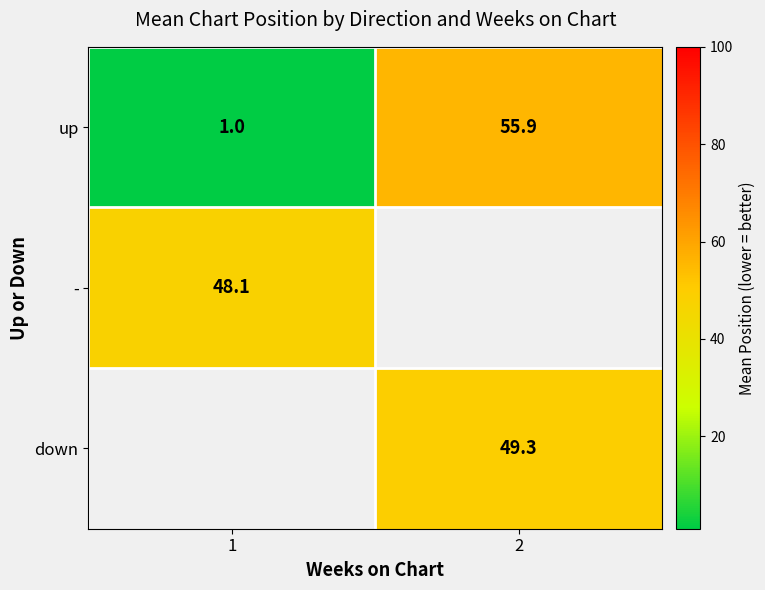

What is the difference between the maximum and minimum values in the up series?

54.9